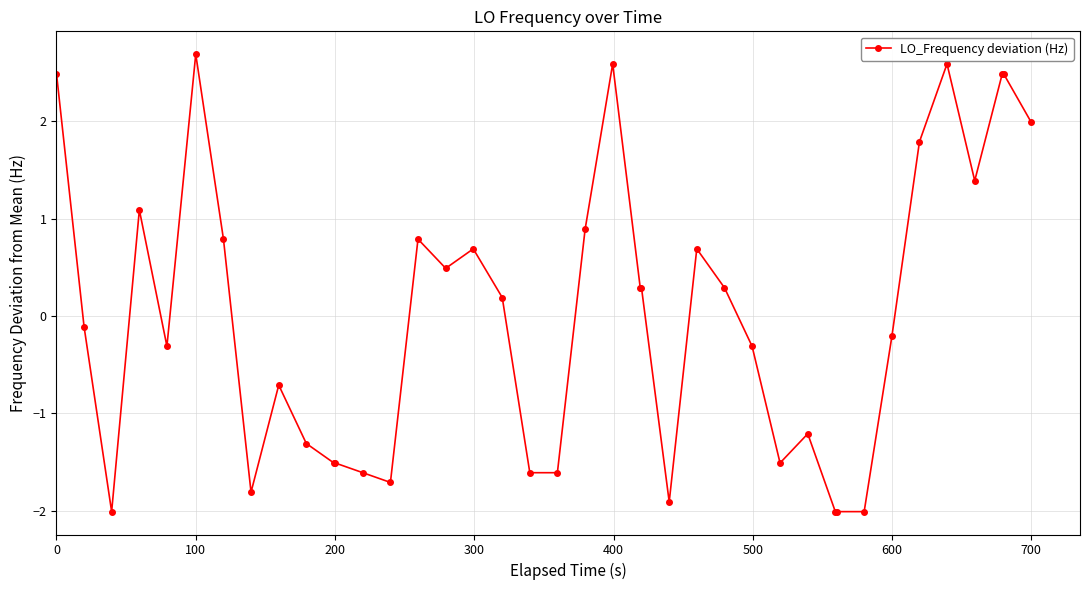

What is the value of the 31st point from the left?

-2.0